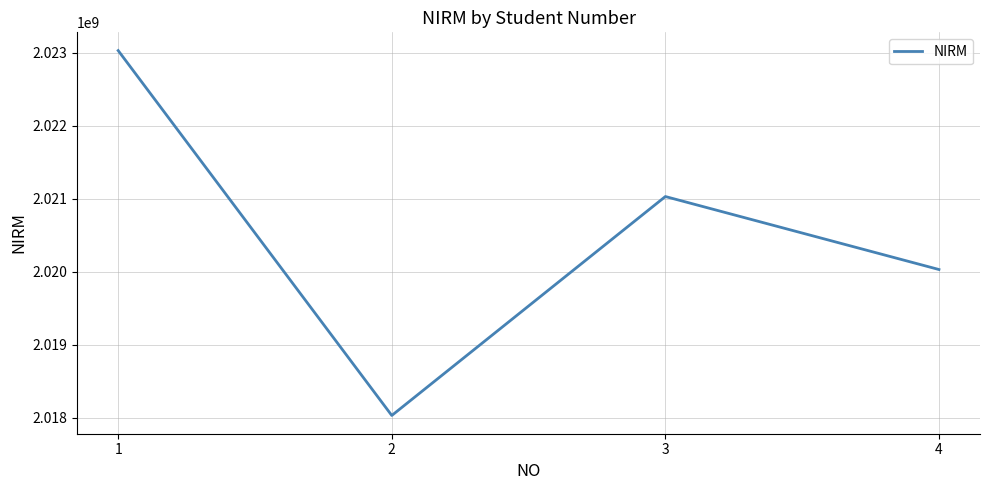

Reading left to right, transcribe all the data shown in this chart.

2023030051	2018030017	2021030071	2020030054